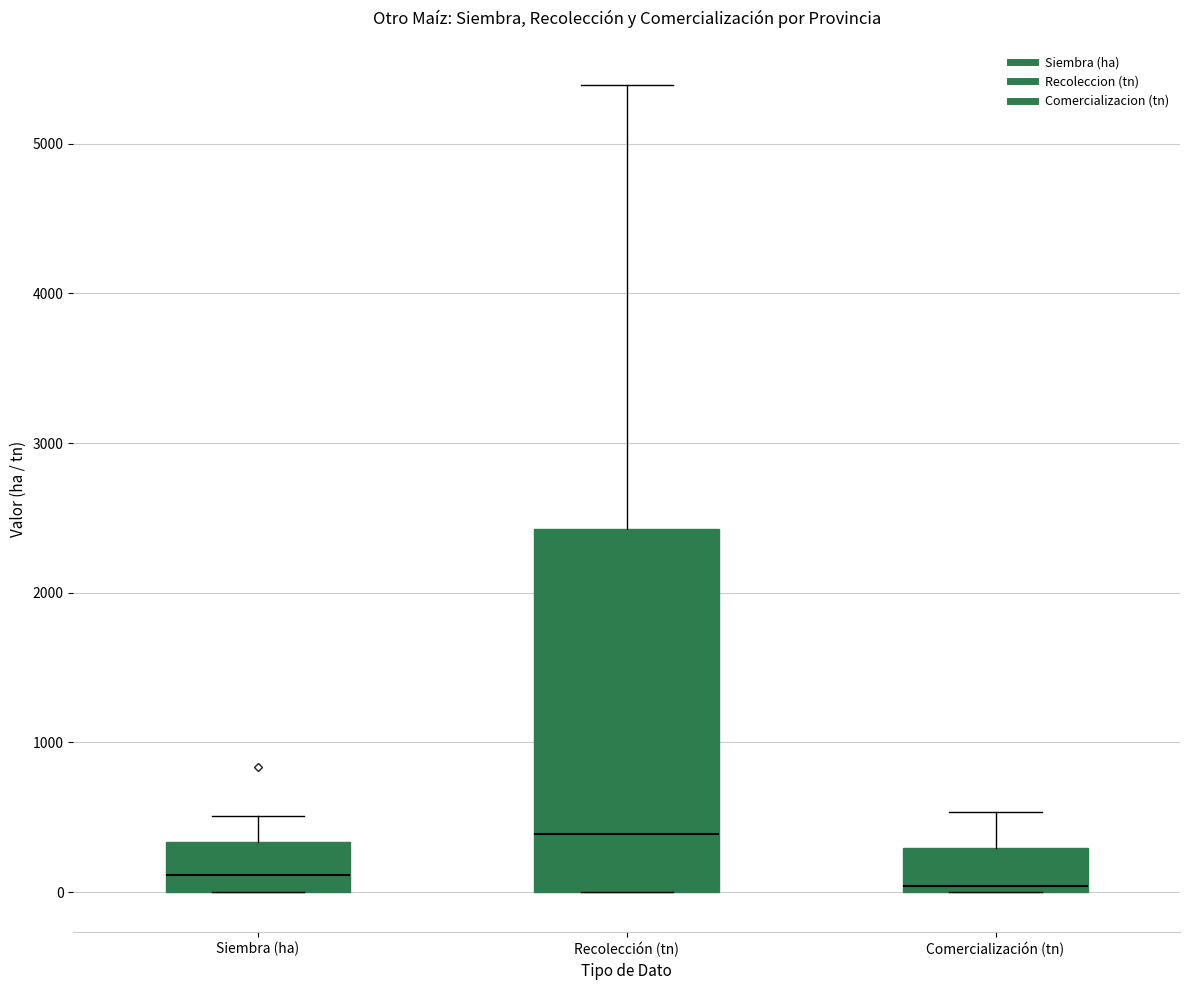

Reading left to right, transcribe this box plot: for each box, give where its median line is, the range the box spans, and where its two whiskers end, as read against the y-axis. The values are not printed on the chart, so give them approximately, as read against the axis.

Siembra (ha): median 100, box 0 to 300, whiskers 0 to 500
Recolección (tn): median 400, box 0 to 2400, whiskers 0 to 5400
Comercialización (tn): median 0 (just above the box's lower edge), box 0 to 300, whiskers 0 to 500